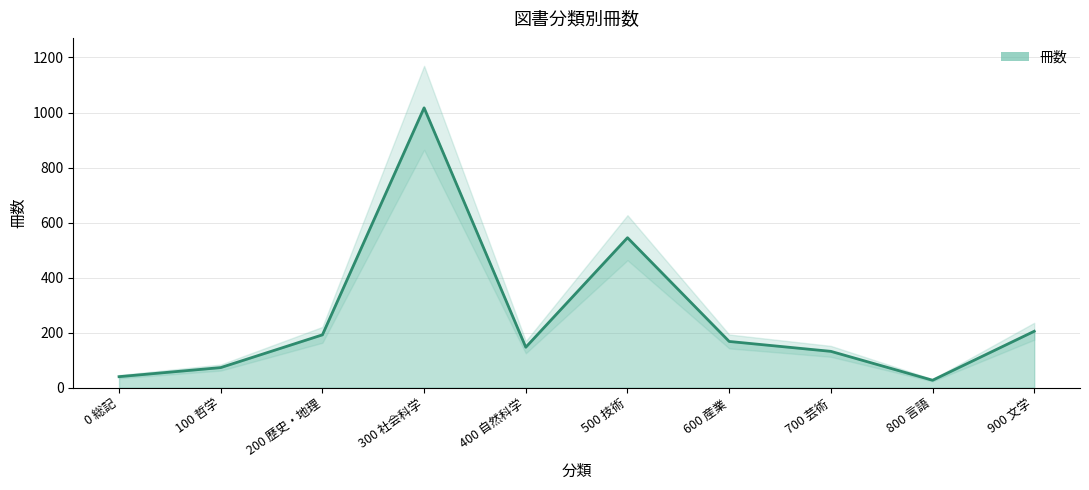

What is the difference between the values at 900 文学 and 300 社会科学?

812